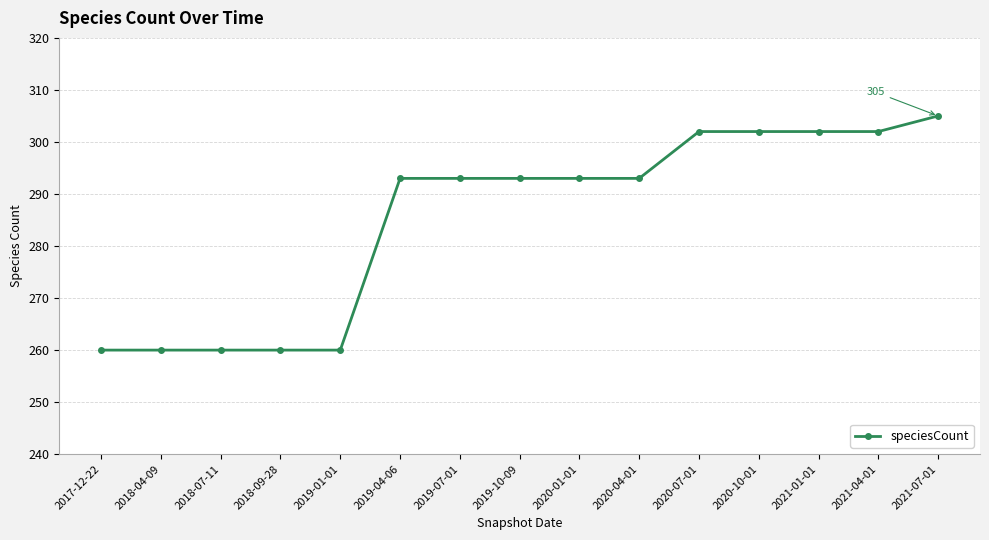

Count the number of data series in this chart.

1